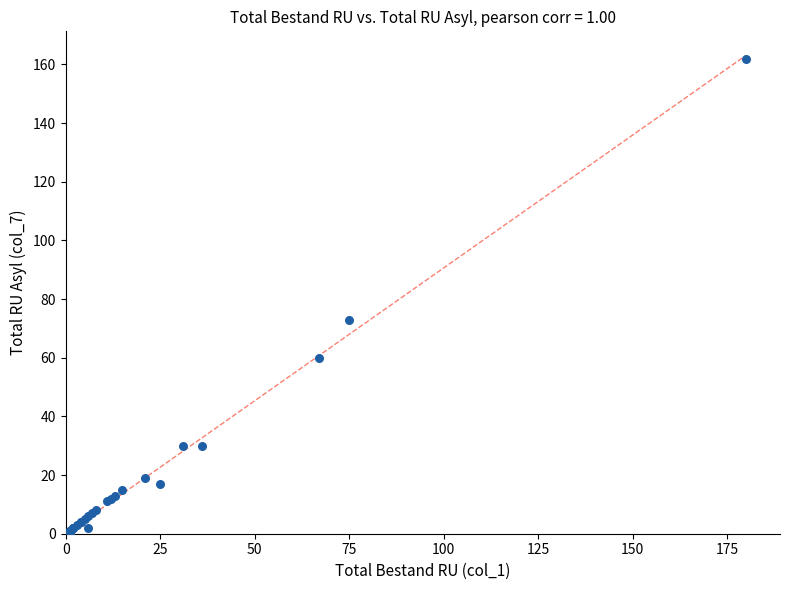

What Y value in the scatter plot is closest to 81?

73